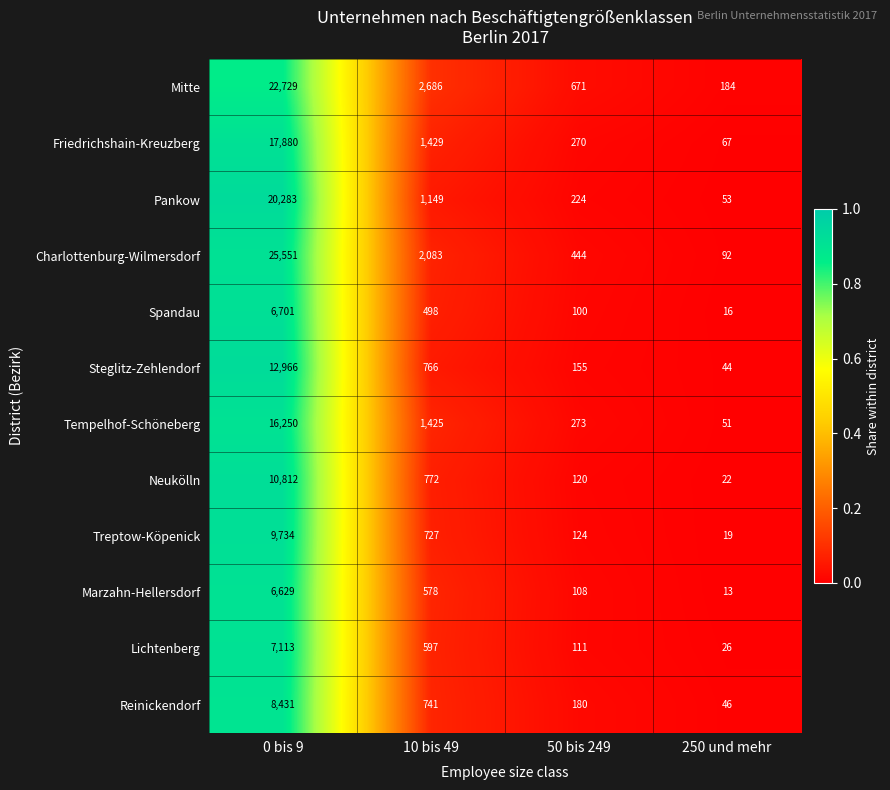

The value of Charlottenburg-Wilmersdorf at 250 und mehr is 92. True or false?

True